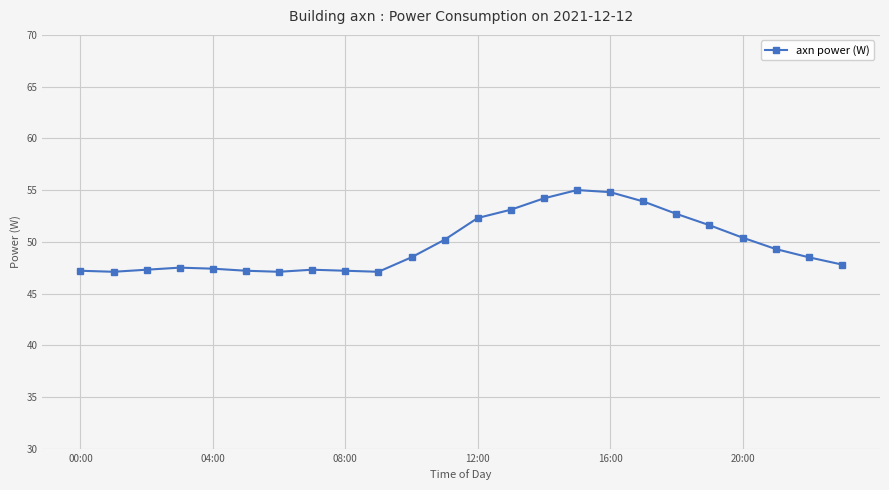

What is the value of the 18th point from the left?

53.9